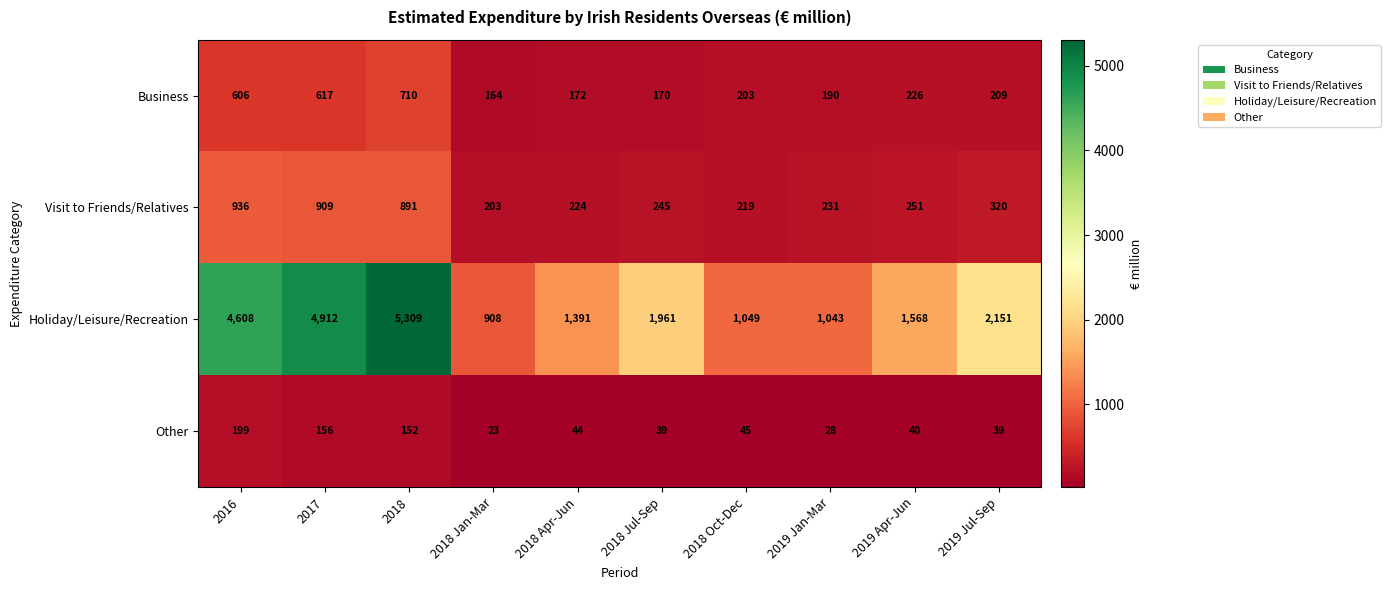

Which series has the largest range (max minus min)?

Holiday/Leisure/Recreation